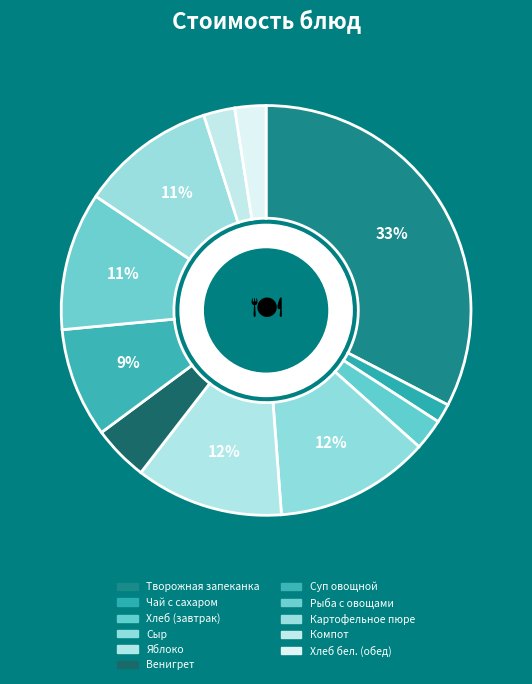

To the nearest percent, what portion does Сыр represent?

12%